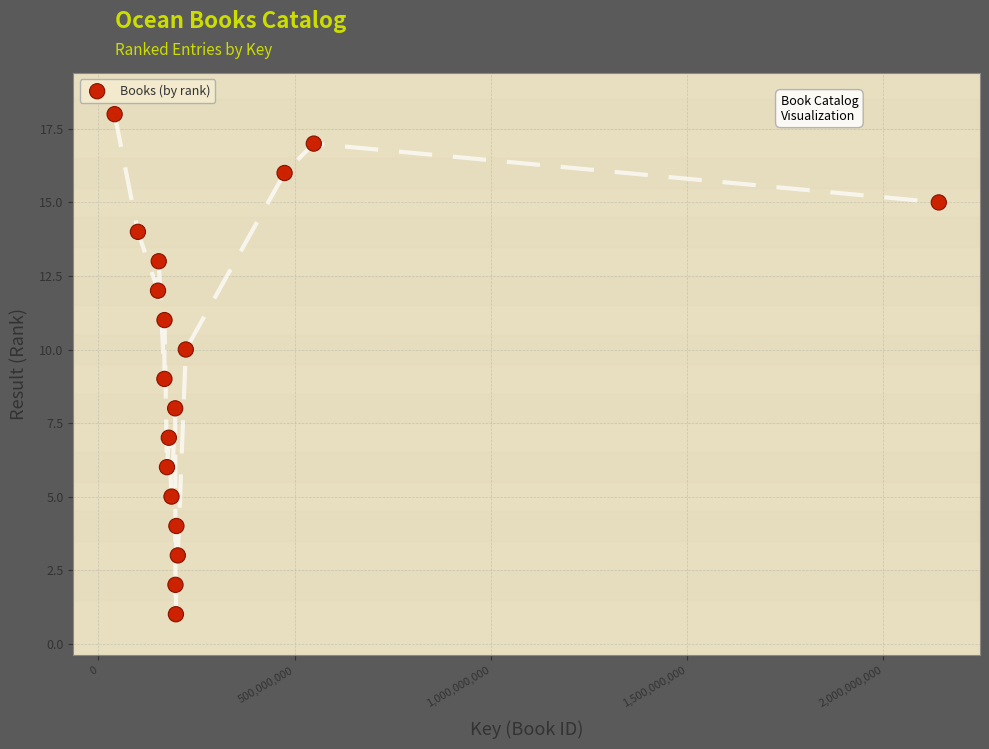

What is the range of Y values (max minus min)?

17